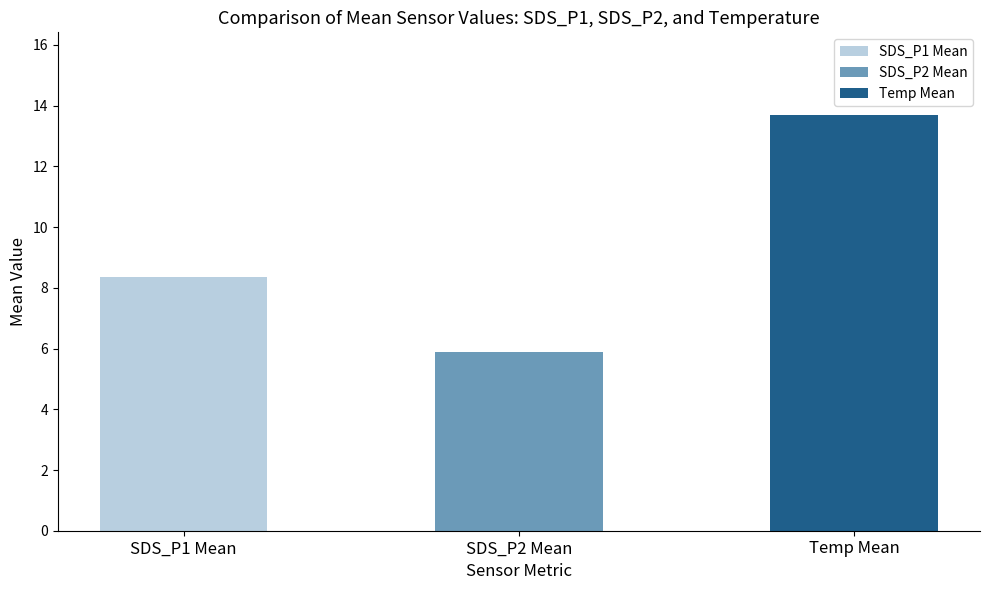

Rank the categories by value from highest to lowest.

Temp Mean, SDS_P1 Mean, SDS_P2 Mean